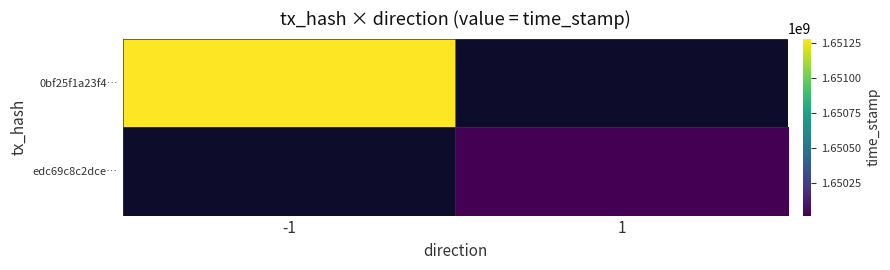

At which label does edc69c8c2dce… reach its peak?

-1